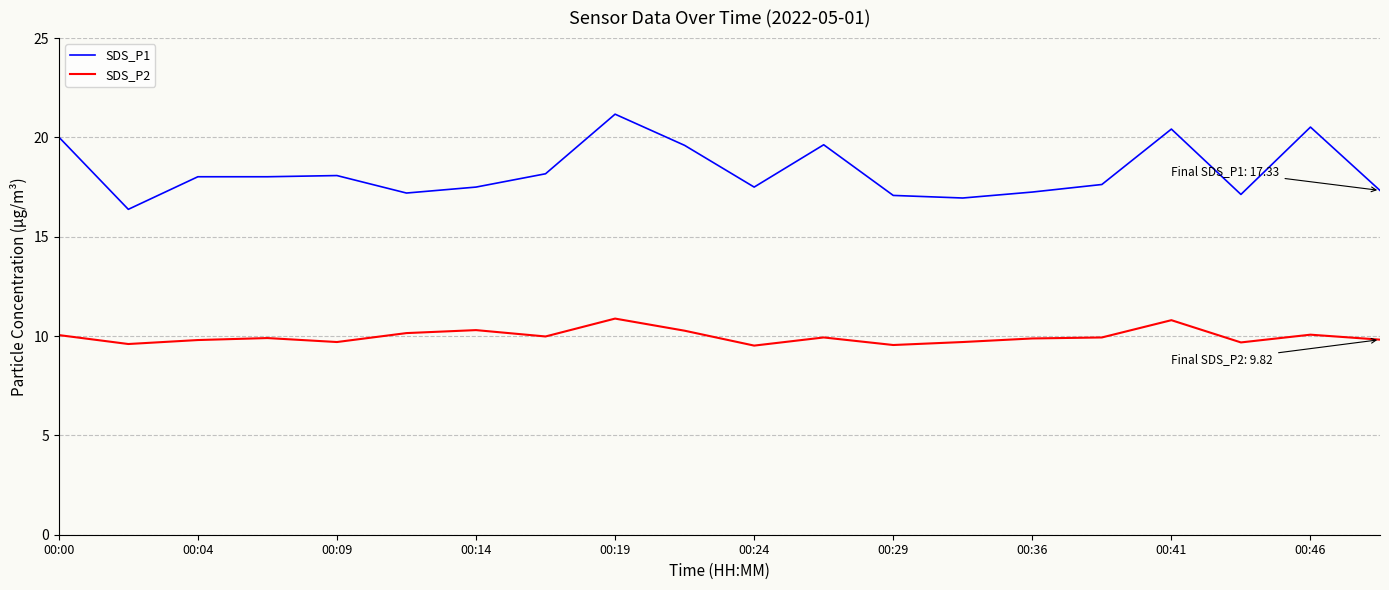

What is the minimum value shown in the chart?

9.5